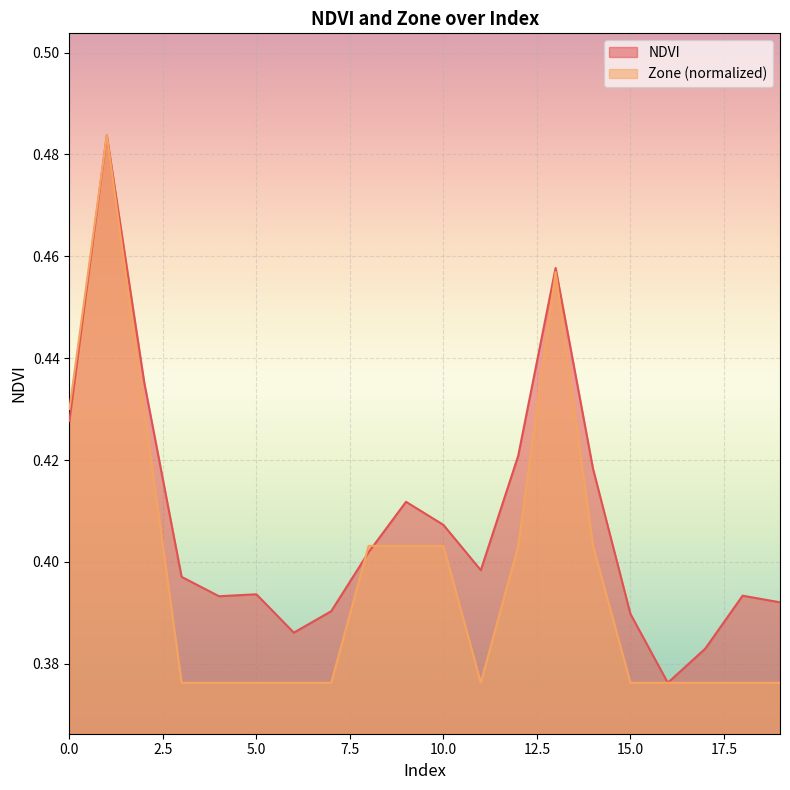

Is it true that Zone equals 0.4 at 0?

True